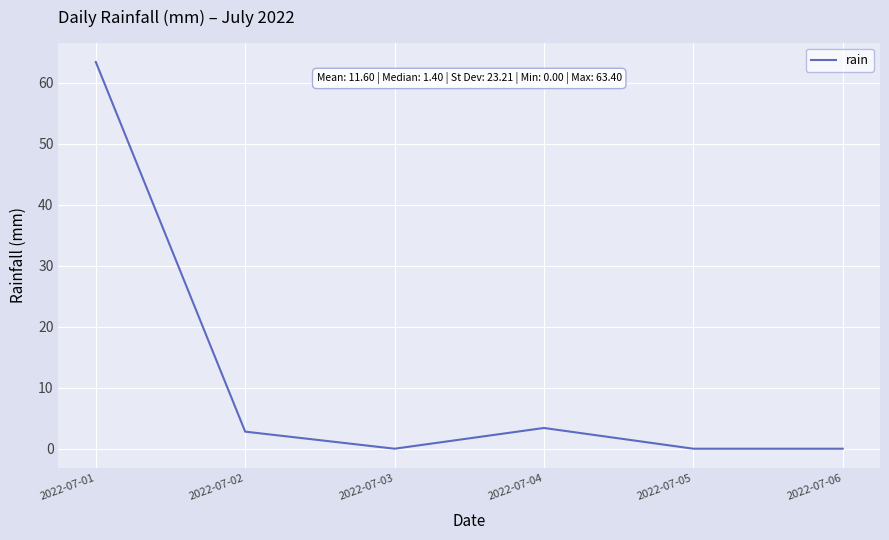

Where is the first local minimum?

2022-07-03